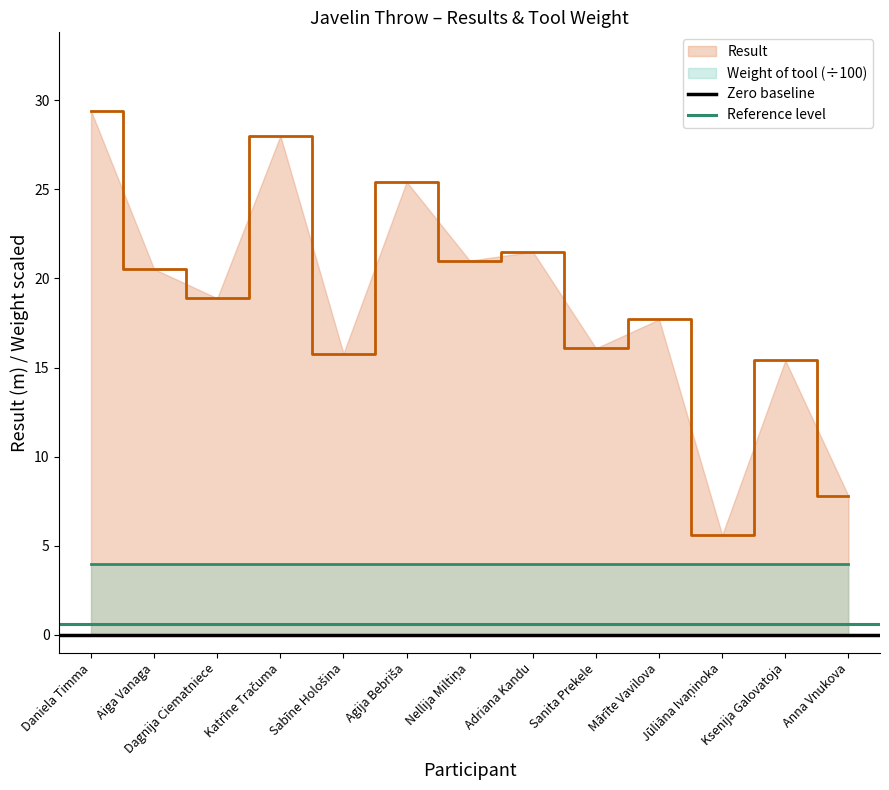

The value of Result at Aiga Vanaga is 35.1. True or false?

False